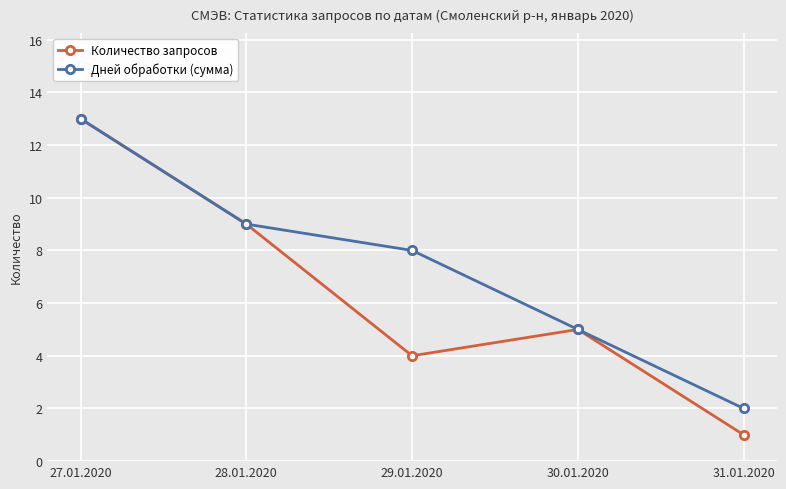

What is the difference between the Дней обработки (сумма) values at 28.01.2020 and 27.01.2020?

4